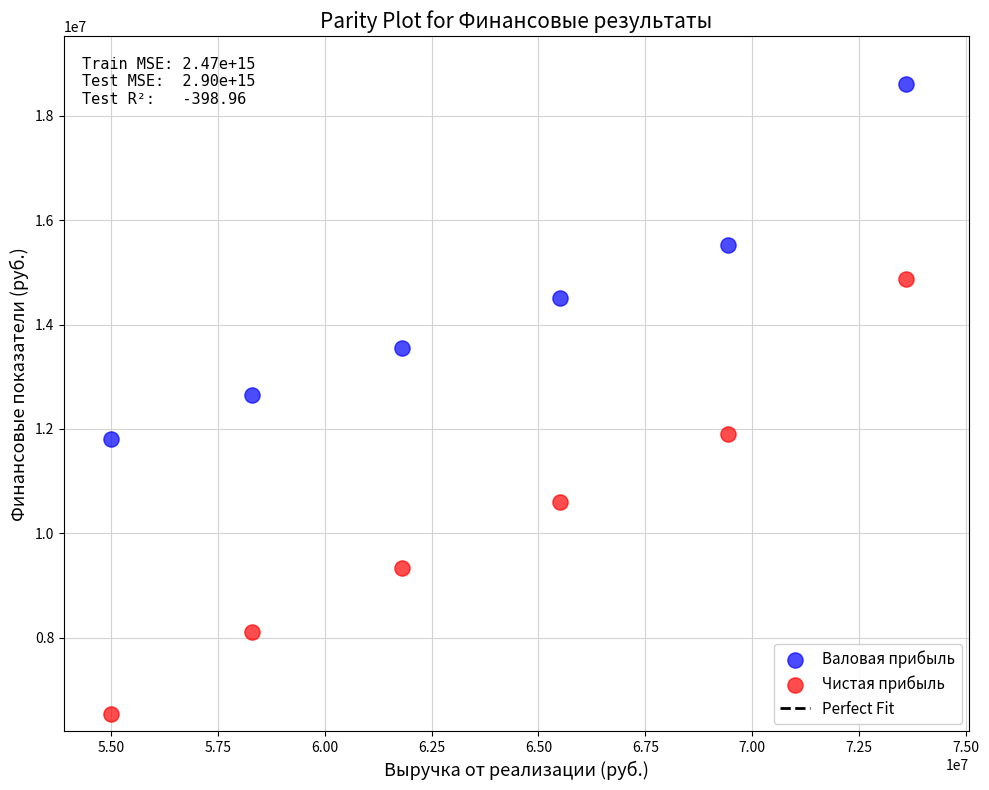

Across all data points, what is the average Y value?

12331895.2